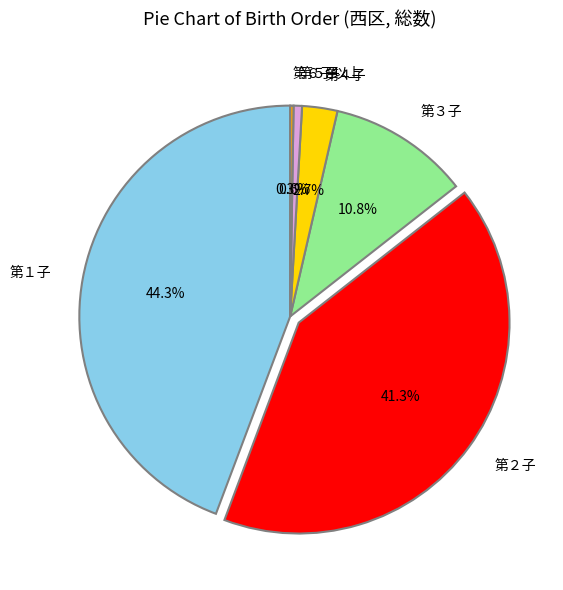

To the nearest percent, what is the average slice percentage?

17%